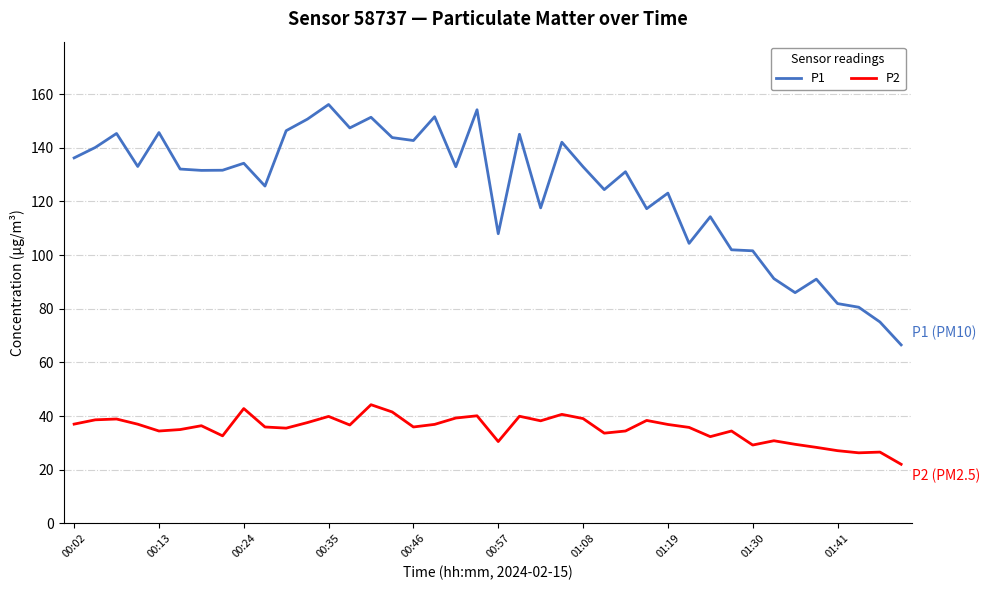

Which series has the widest spread of values?

P1